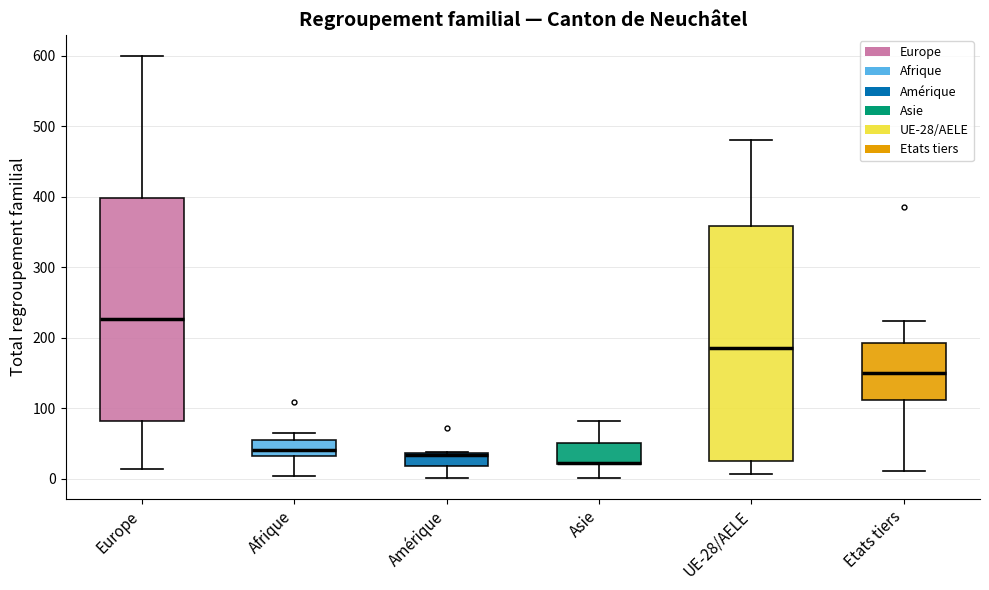

Where is the upper edge of the box for Etats tiers on the y-axis? The values are not printed on the chart, so give them approximately, as read against the axis.

190